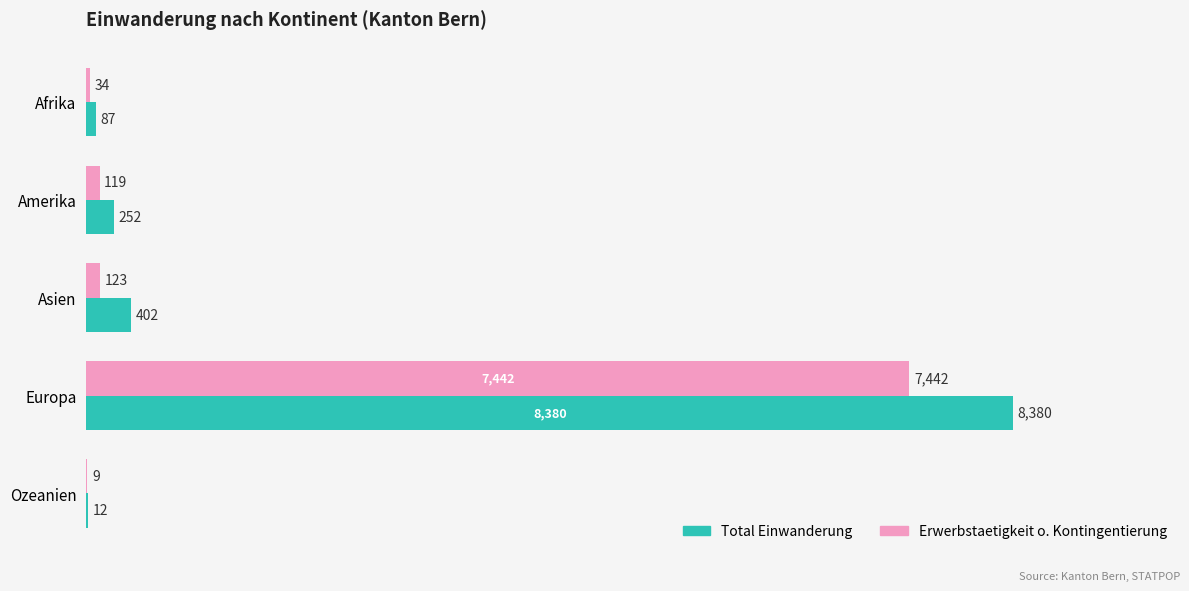

Which series changed the most between Afrika and Europa?

Total Einwanderung